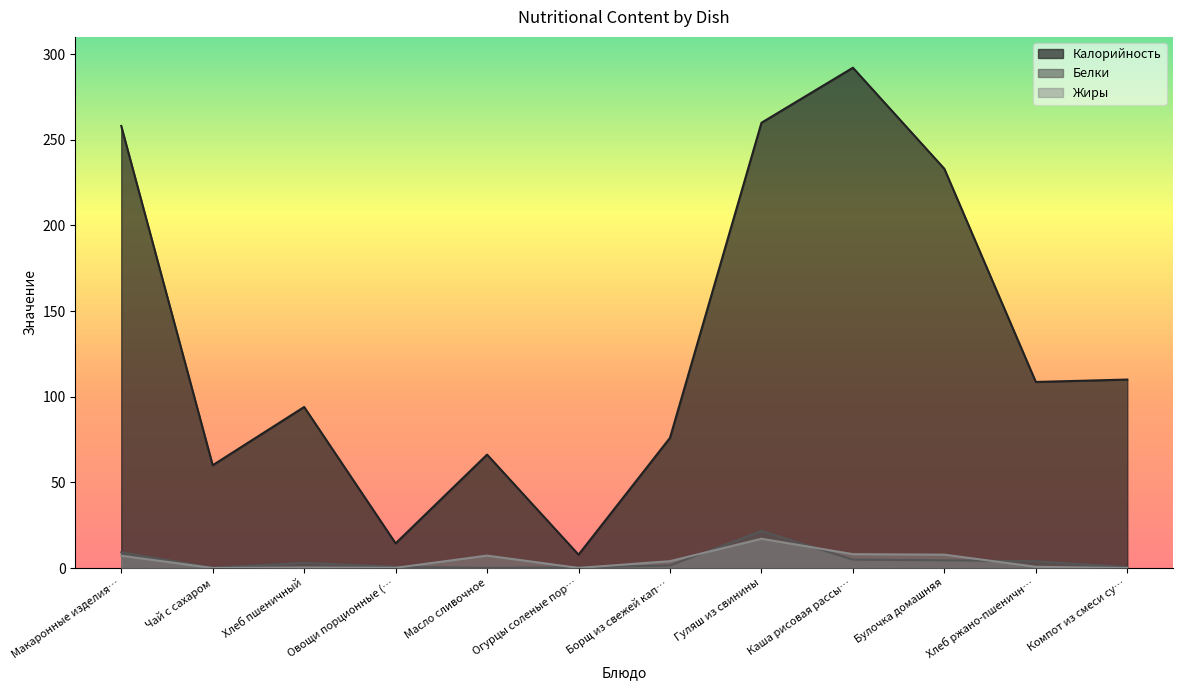

The Калорийность series shows 14.4 at Овощи порционные (…. True or false?

True